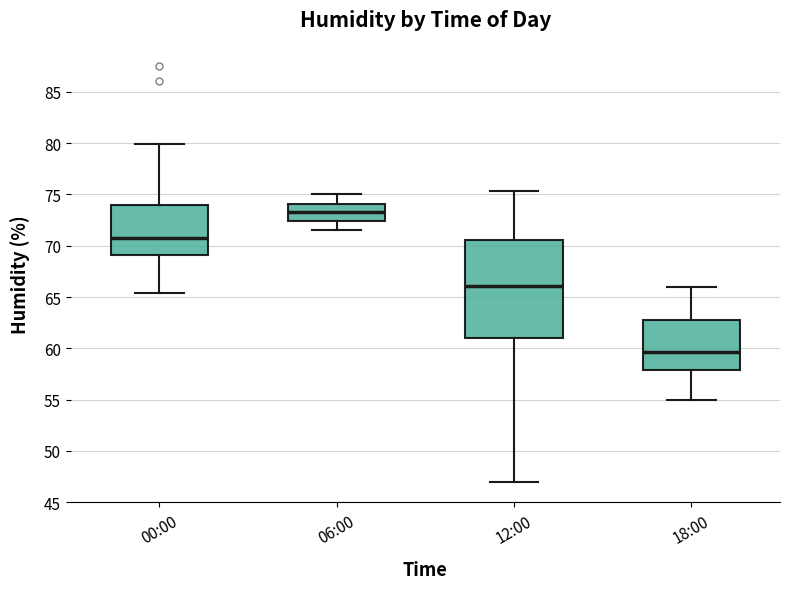

Where does the upper whisker of the box for 12:00 end on the y-axis? The values are not printed on the chart, so give them approximately, as read against the axis.

75.5